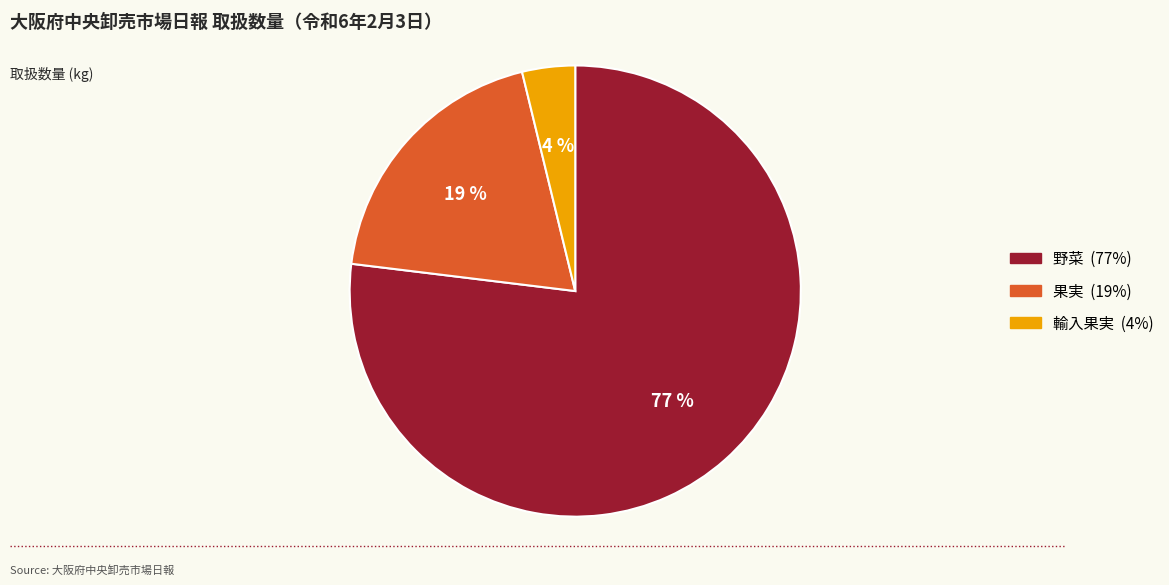

How many slices are in this pie chart?

3